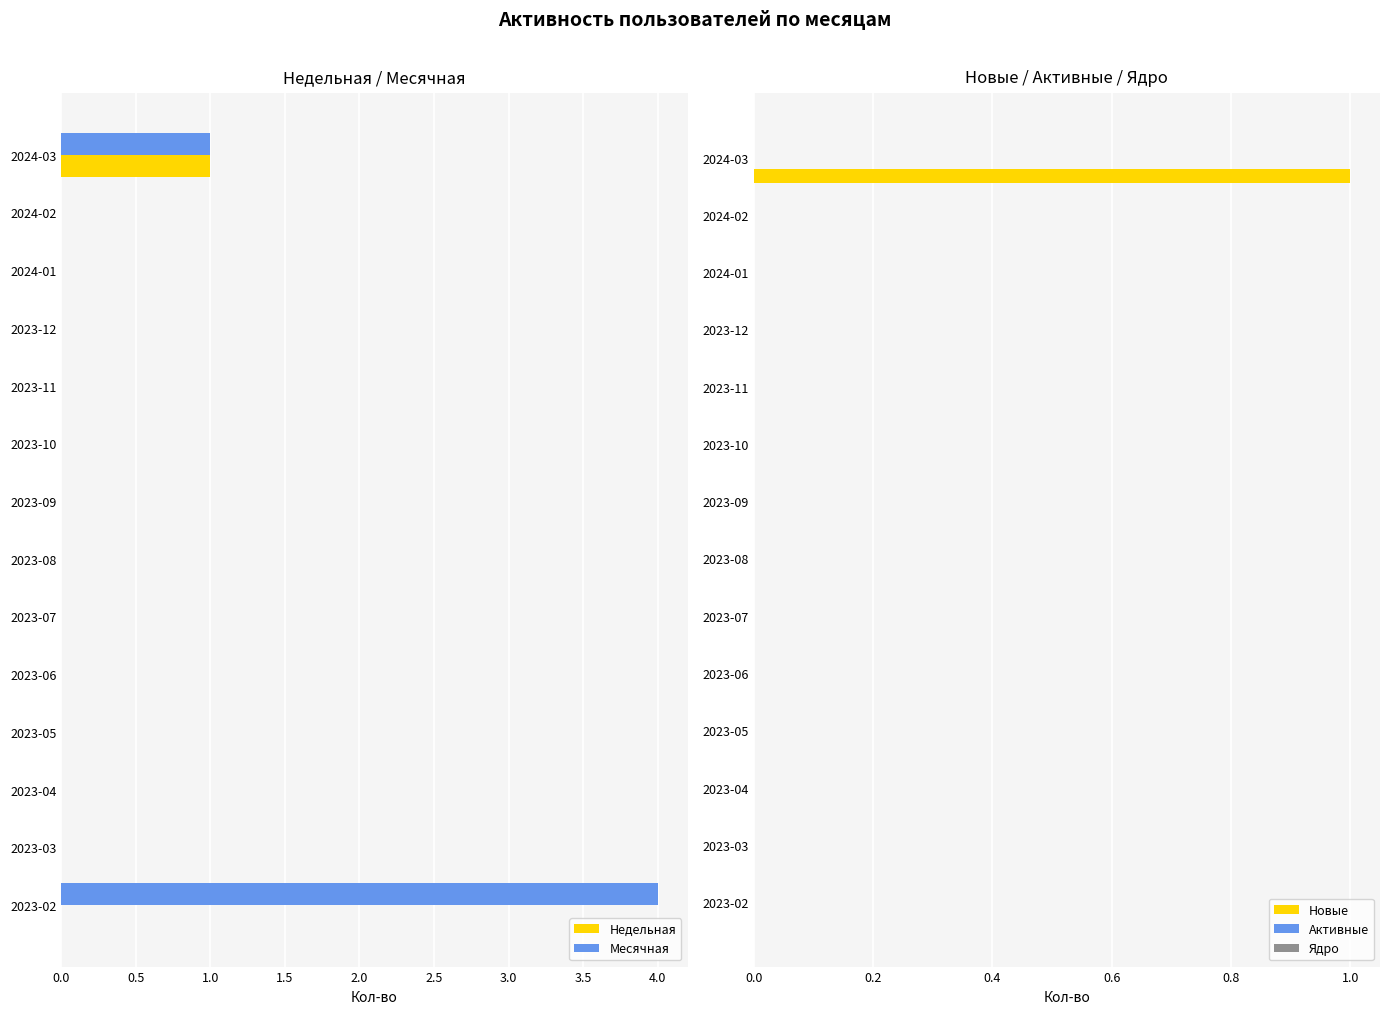

True or false: Месячная has a value of 0 at 2023-04.

True